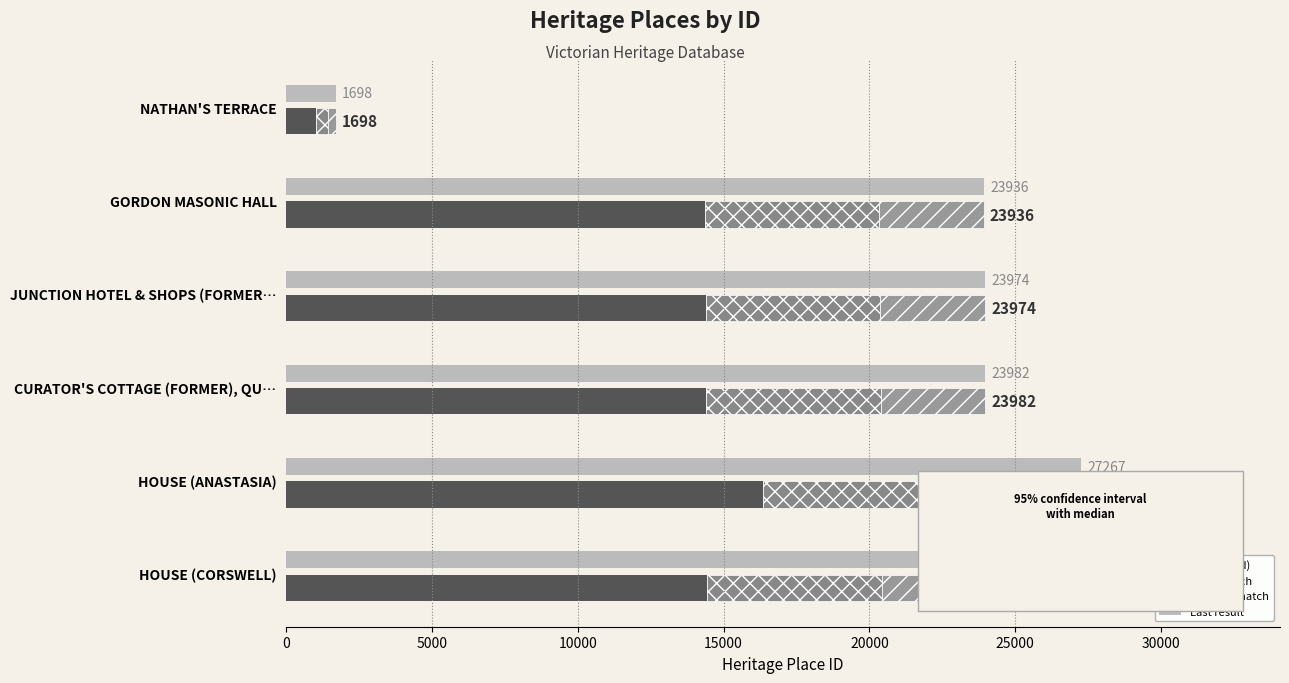

What is the value of the Main bar at the 2nd from the left?

14361.6